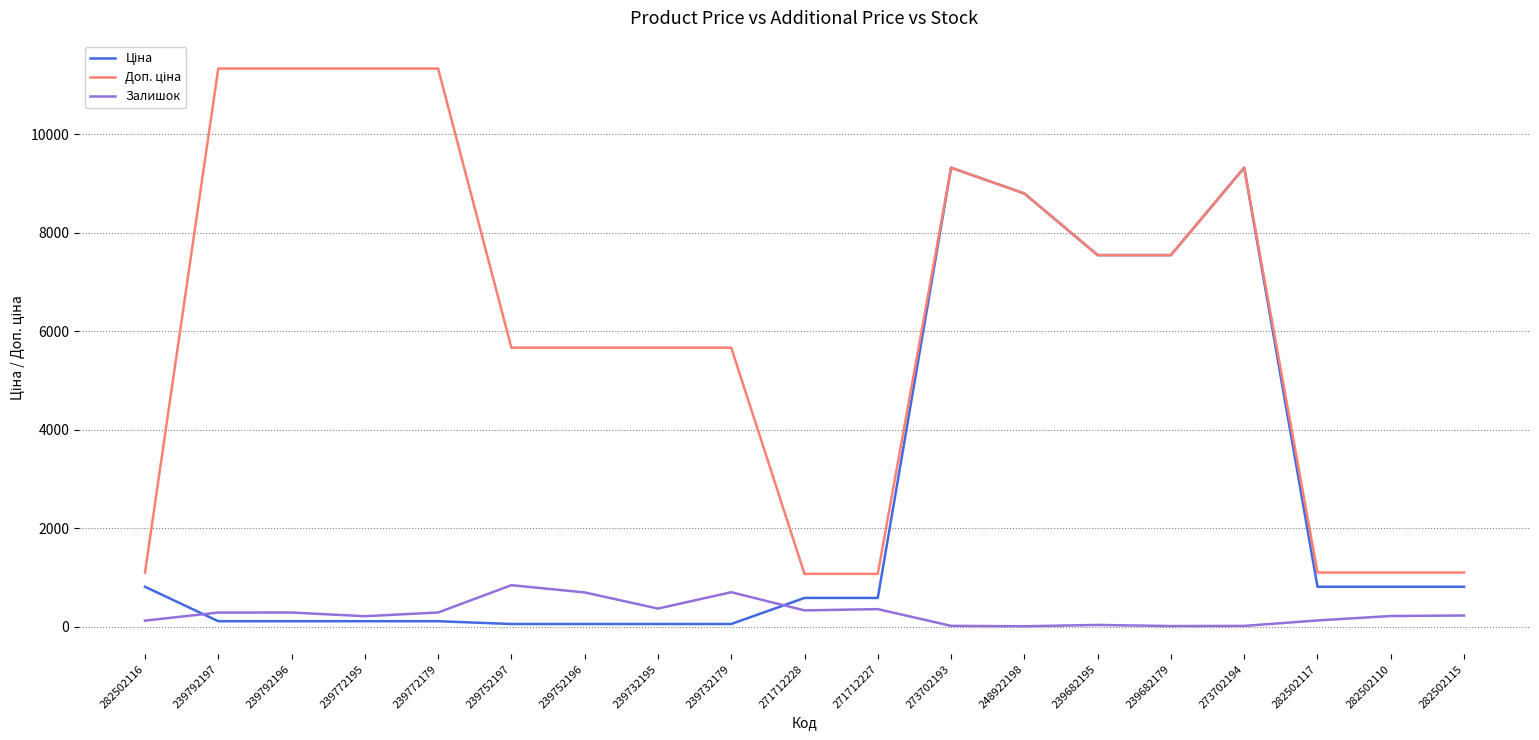

What is the greatest value displayed?

11334.0